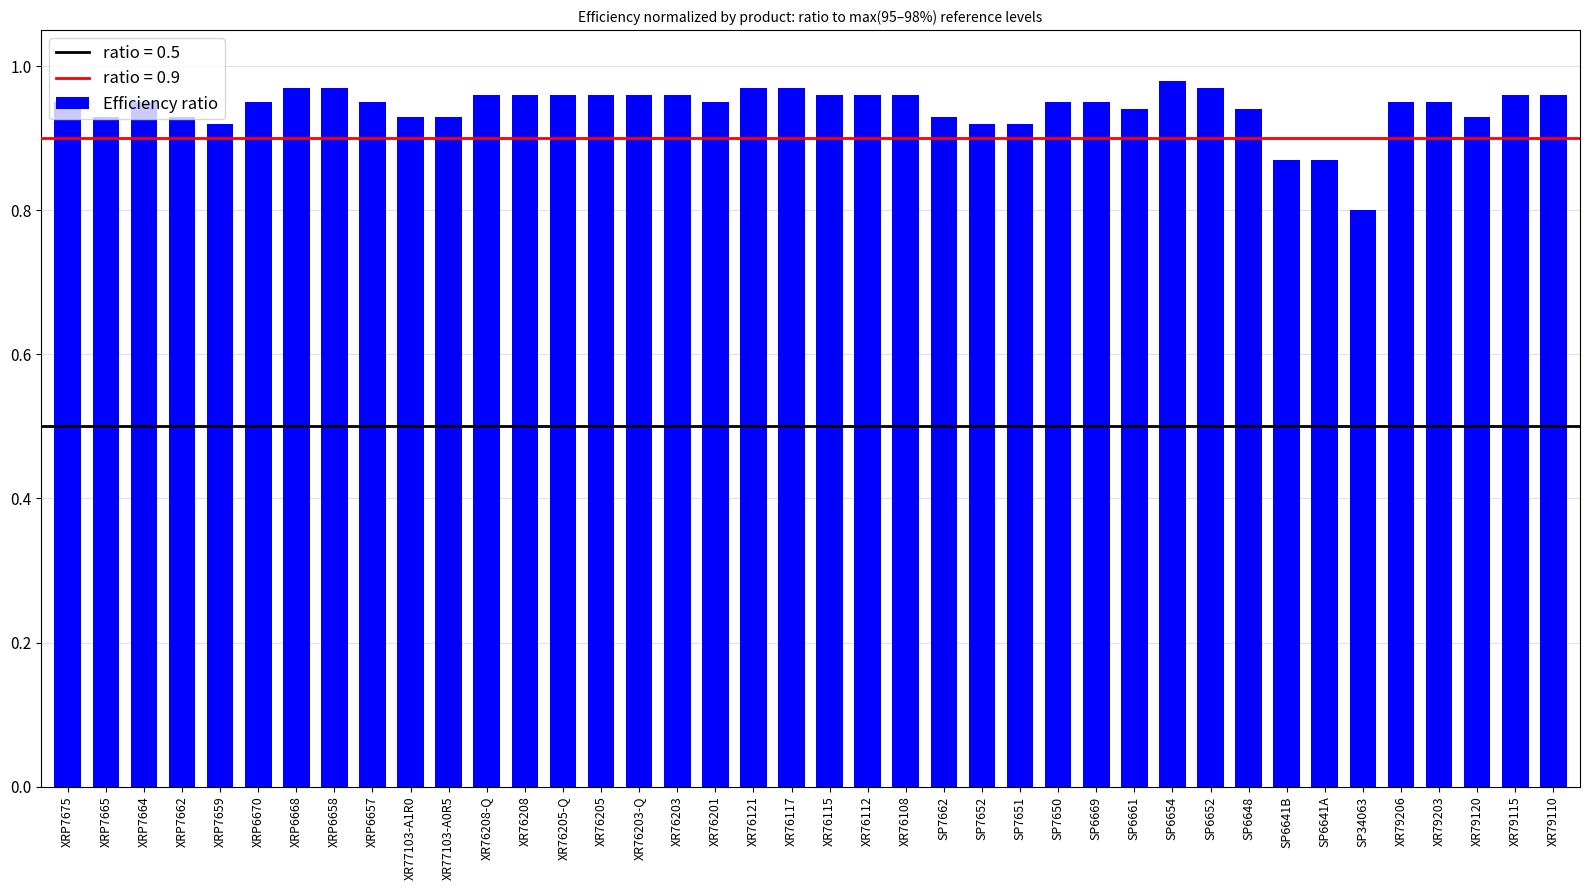

What is the label of the 28th bar from the left?

SP6669